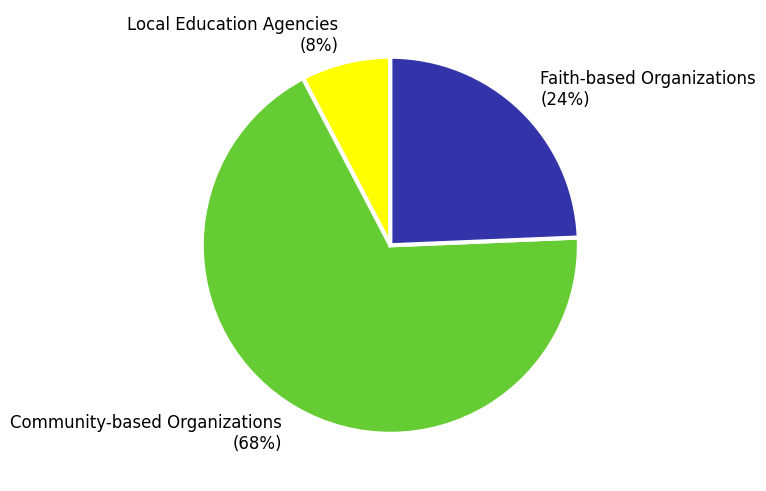

Is the sum of Faith-based Organizations (24%) and Community-based Organizations (68%) greater than half?

Yes